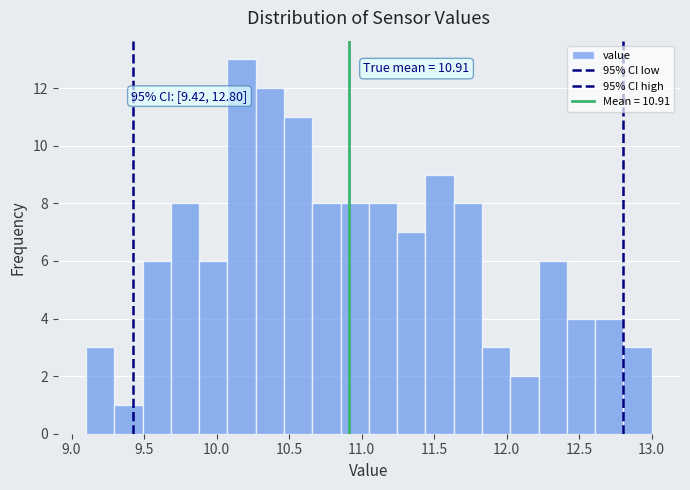

Around what value on the x-axis is the tallest bar? Give the approximate position of its centre, as read against the axis.

10.15